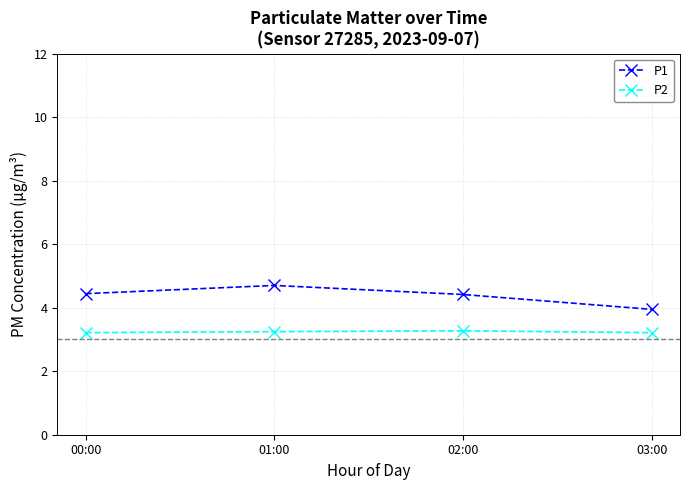

Rank the series by their average value, from lowest to highest.

P2, P1